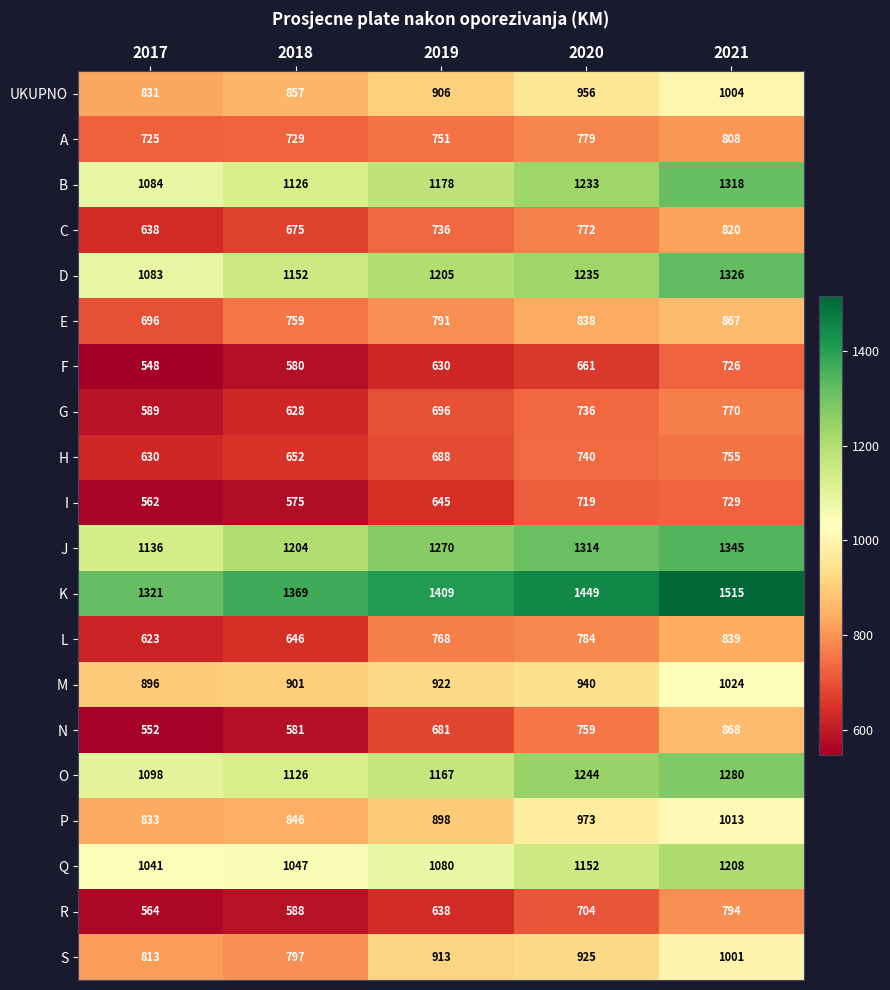

At which category does the chart reach its peak across all series?

2021